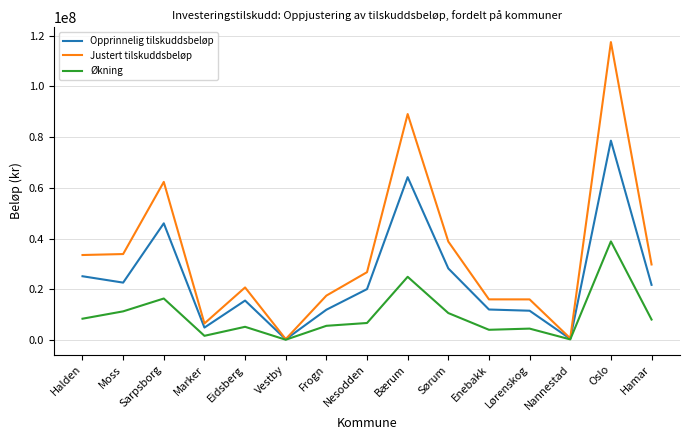

At Enebakk, list the series in order from largest to smallest.

Justert tilskuddsbeløp, Opprinnelig tilskuddsbeløp, Økning